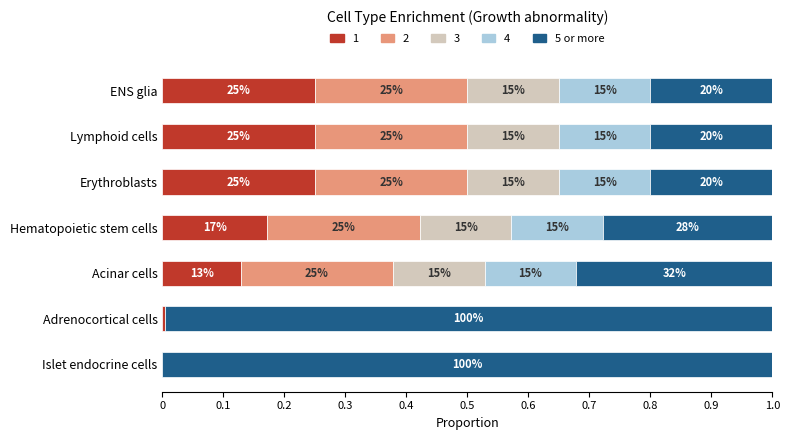

What are all the series names shown in the legend?

1, 2, 3, 4, 5 or more